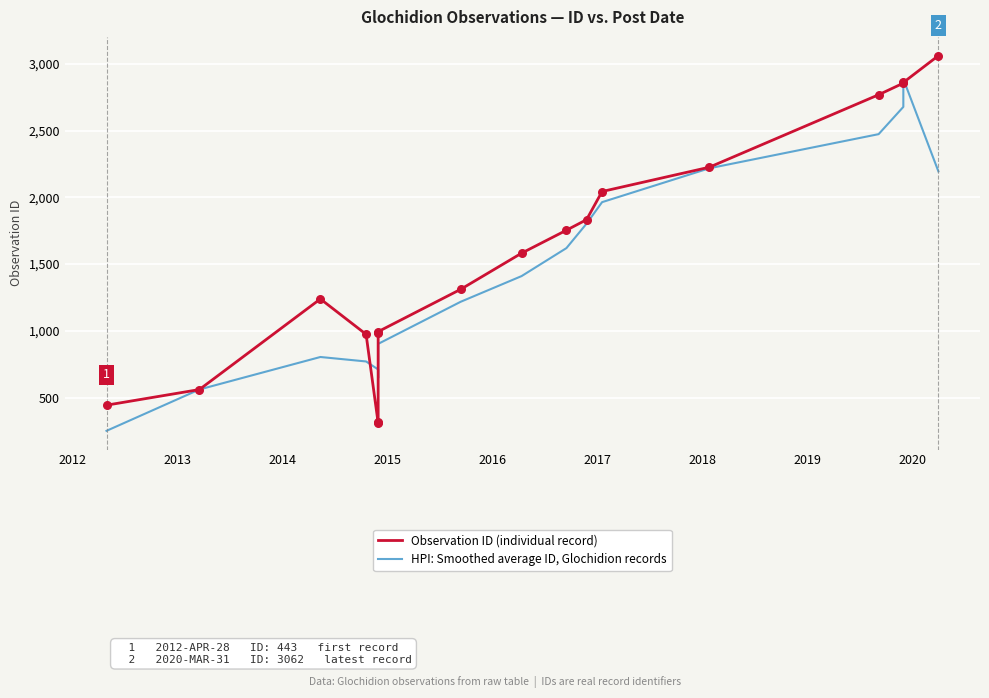

Which series contains the lowest Y value?

HPI: Smoothed average ID, Glochidion records